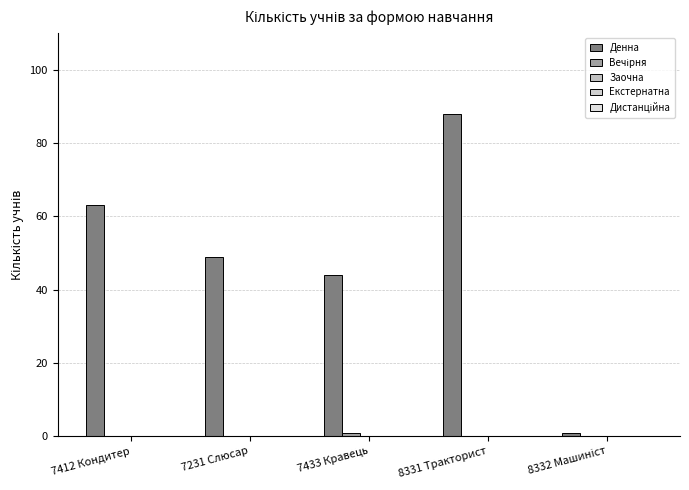

Which series has the widest spread of values?

Денна